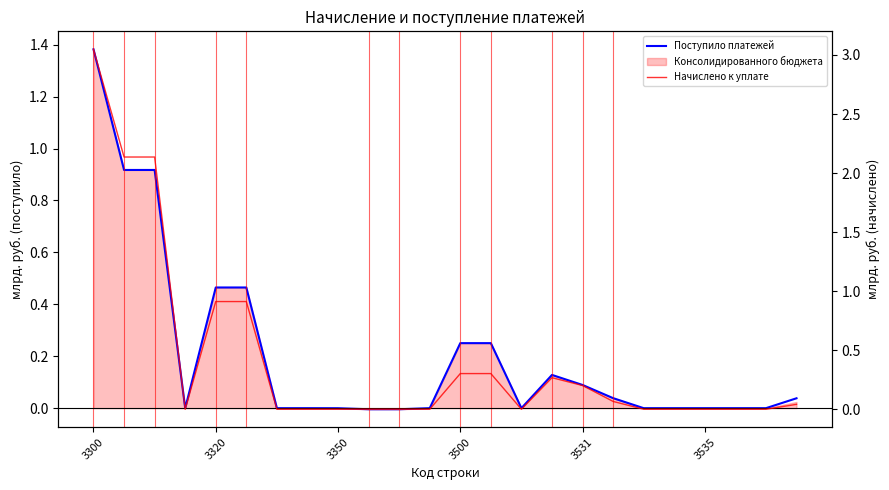

At which category is the sum across all series the highest?

3300